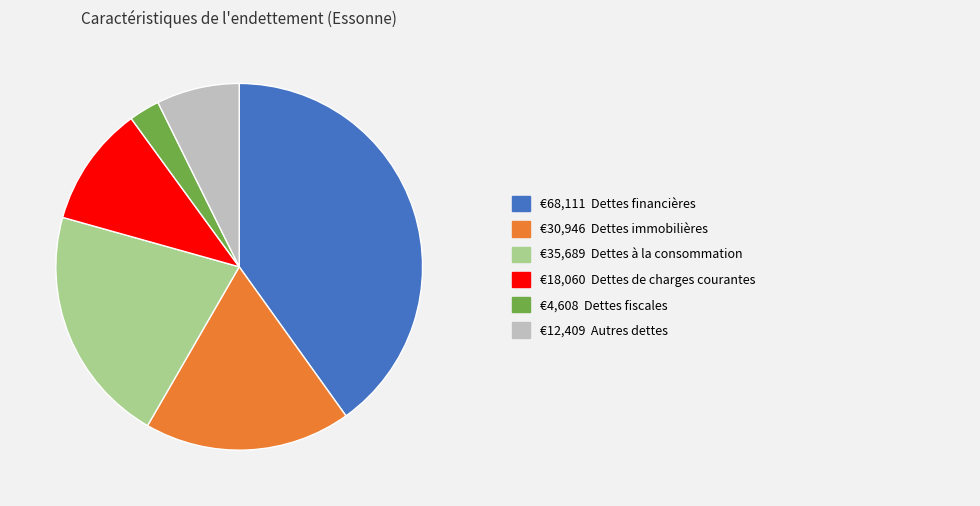

Does any single category account for the majority?

No